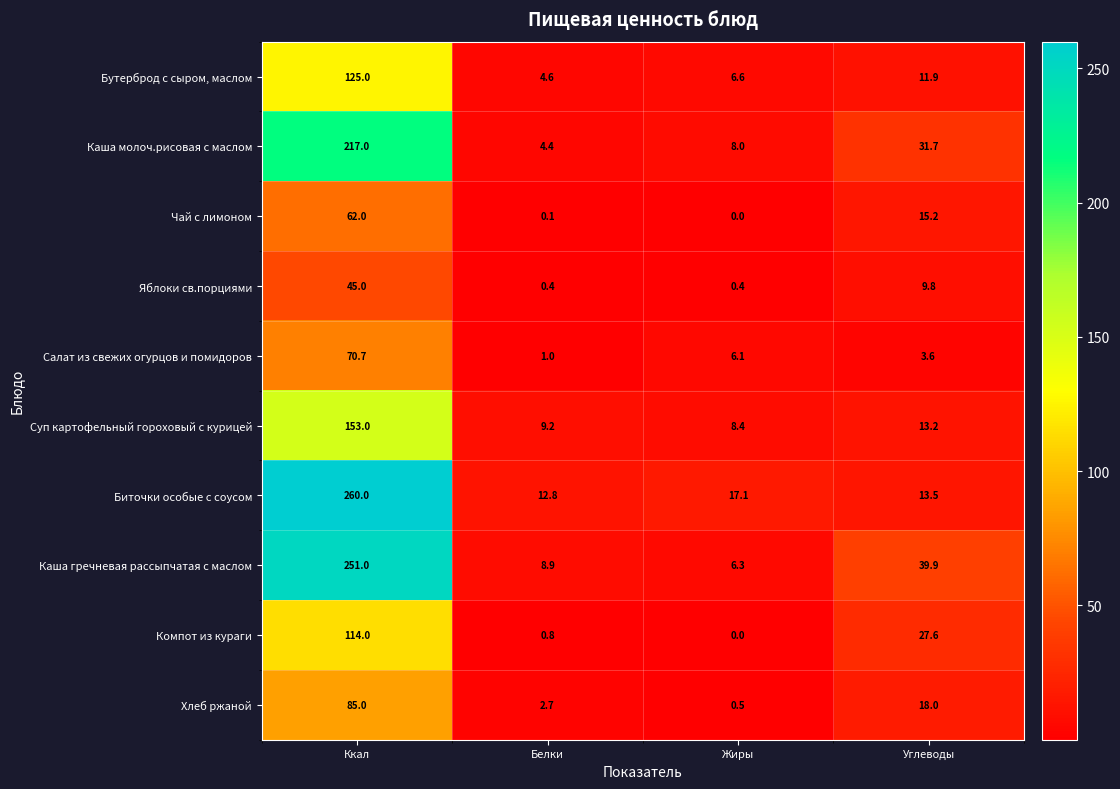

Which category has the lowest value across all series?

Жиры